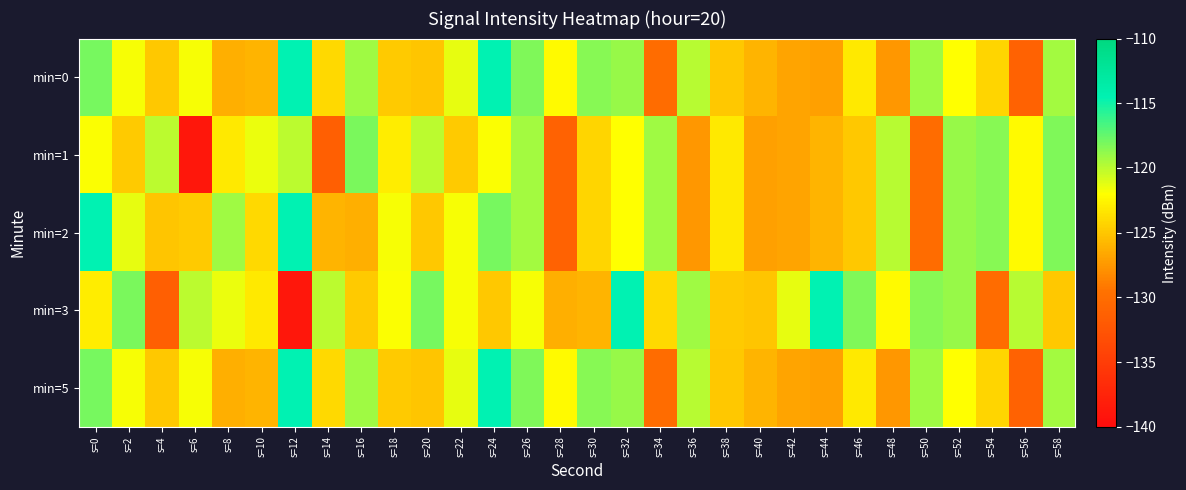

Between s=38 and s=58, which series saw the biggest shift?

min=0